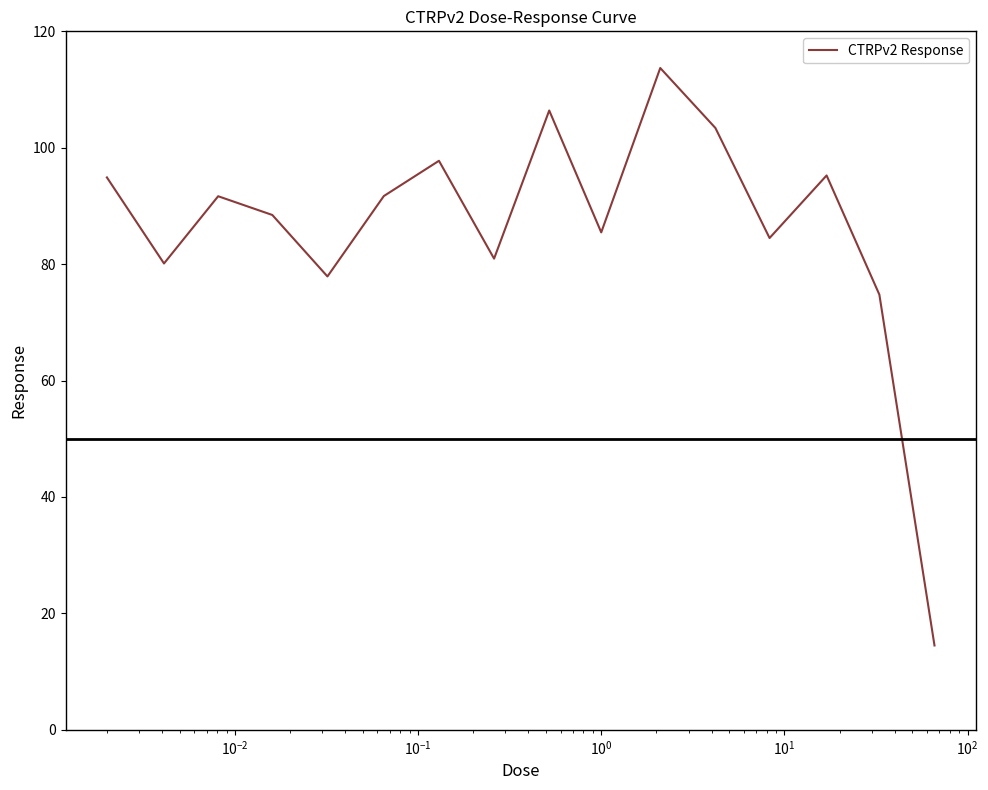

What is the difference between the maximum and minimum values?

99.2